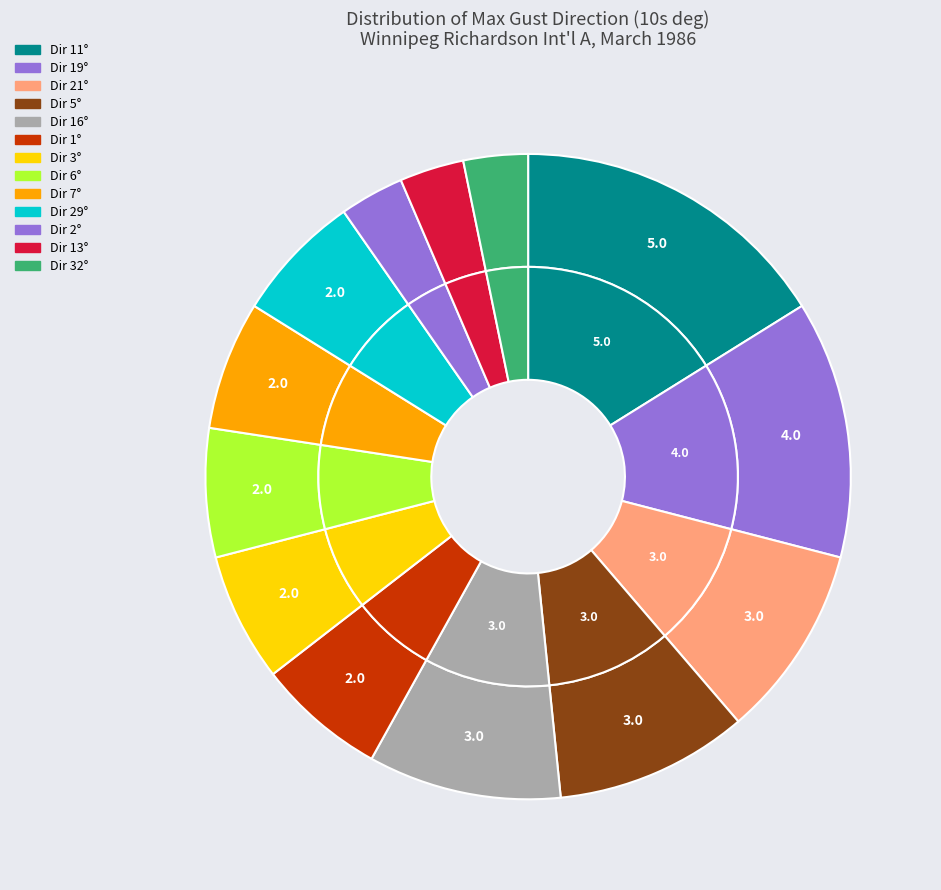

Which has a higher value, 11 or 1?

11